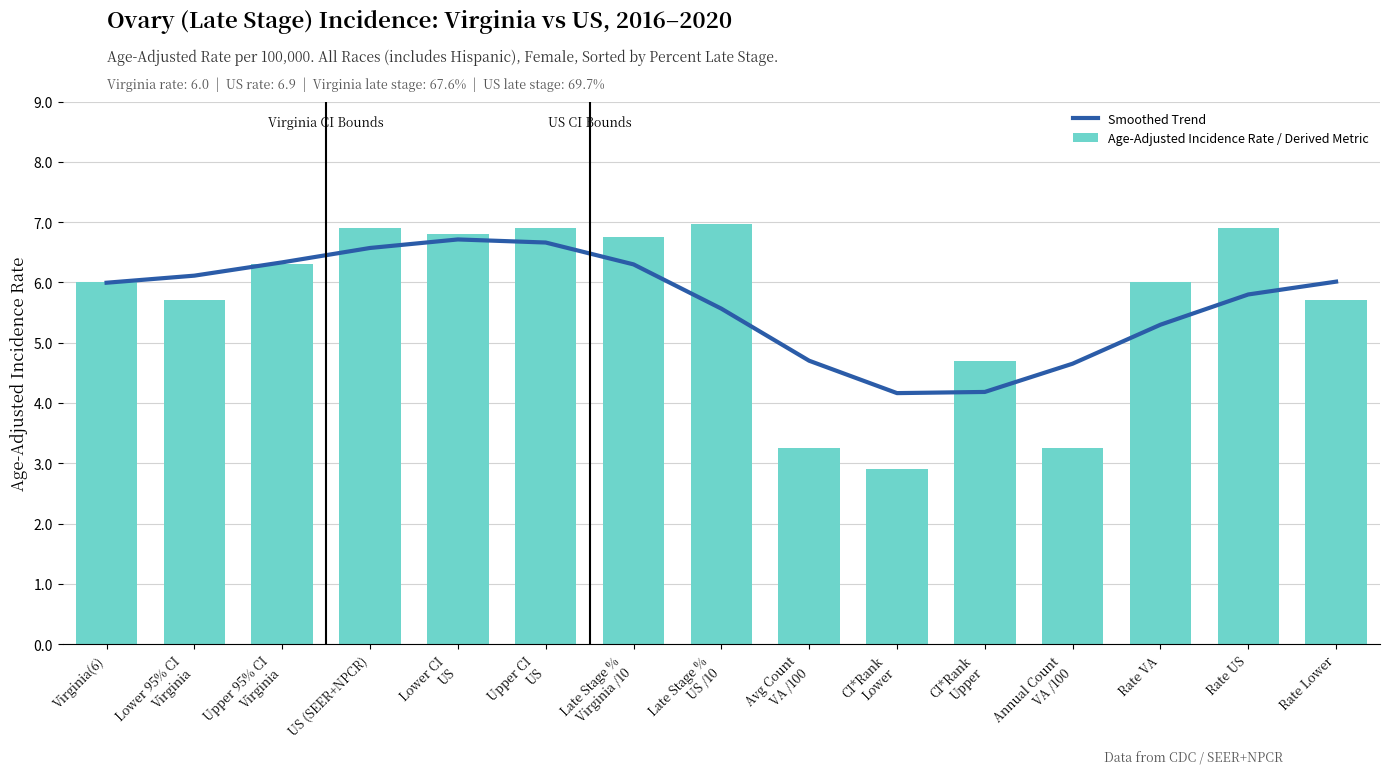

How many data points in Age-Adjusted Incidence Rate / Derived Metric are above 6?

7